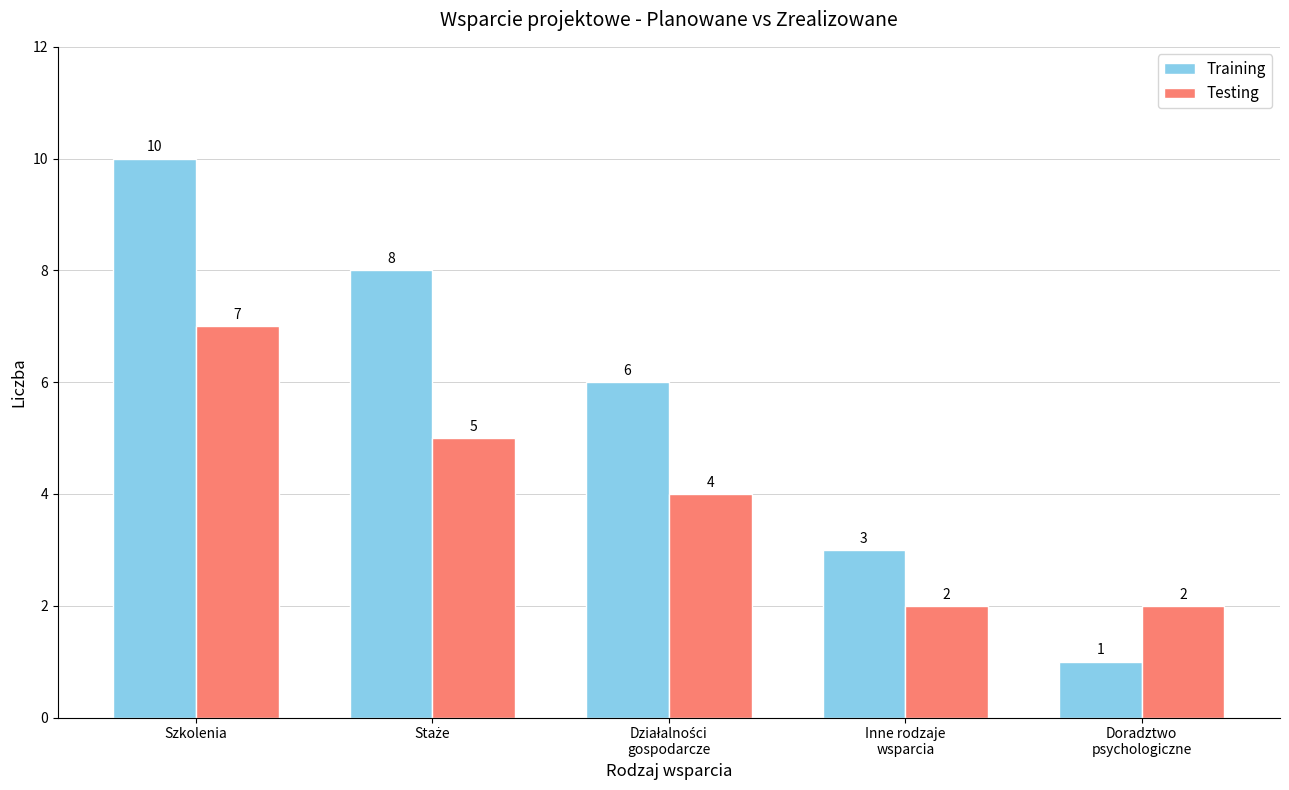

The value of Testing at Szkolenia is 10. True or false?

False